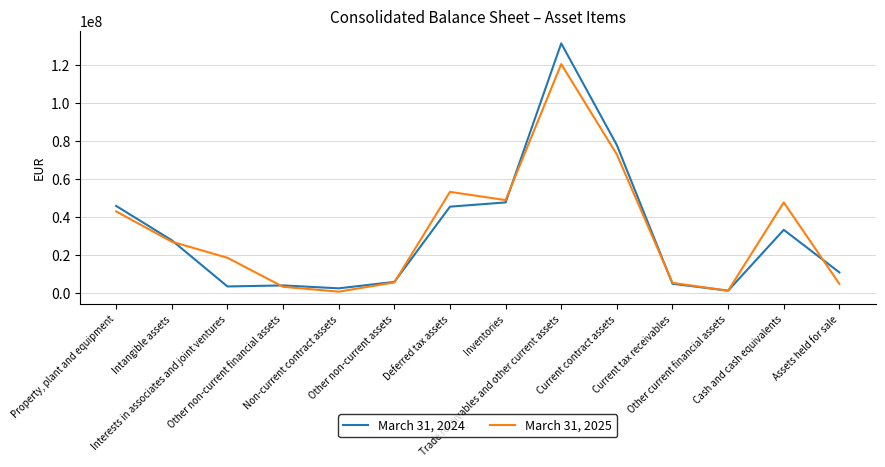

Is the value of March 31, 2025 at Inventories greater than the value of March 31, 2024 at Assets held for sale?

Yes